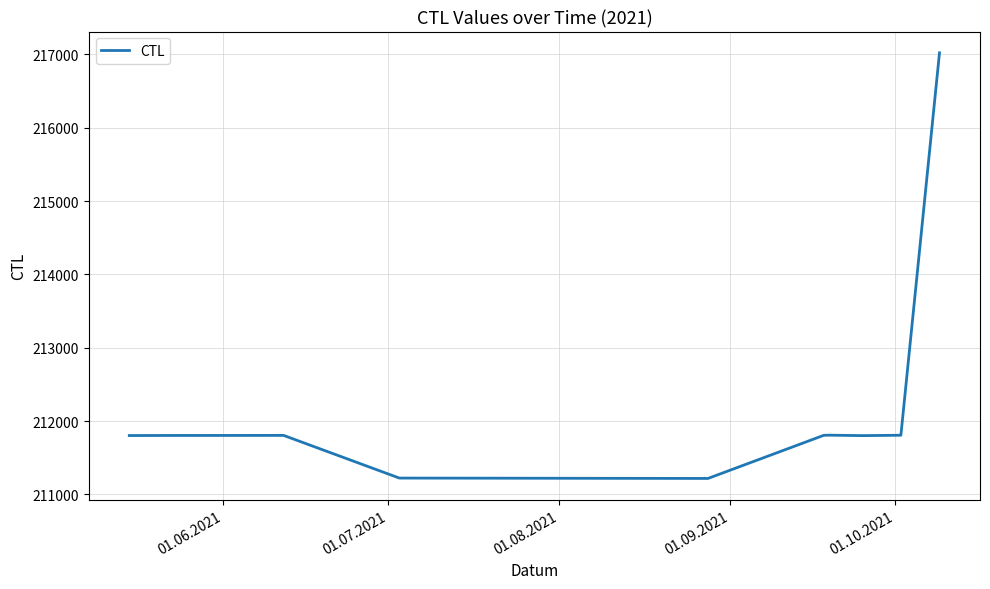

What is the sum of all values?

2545705